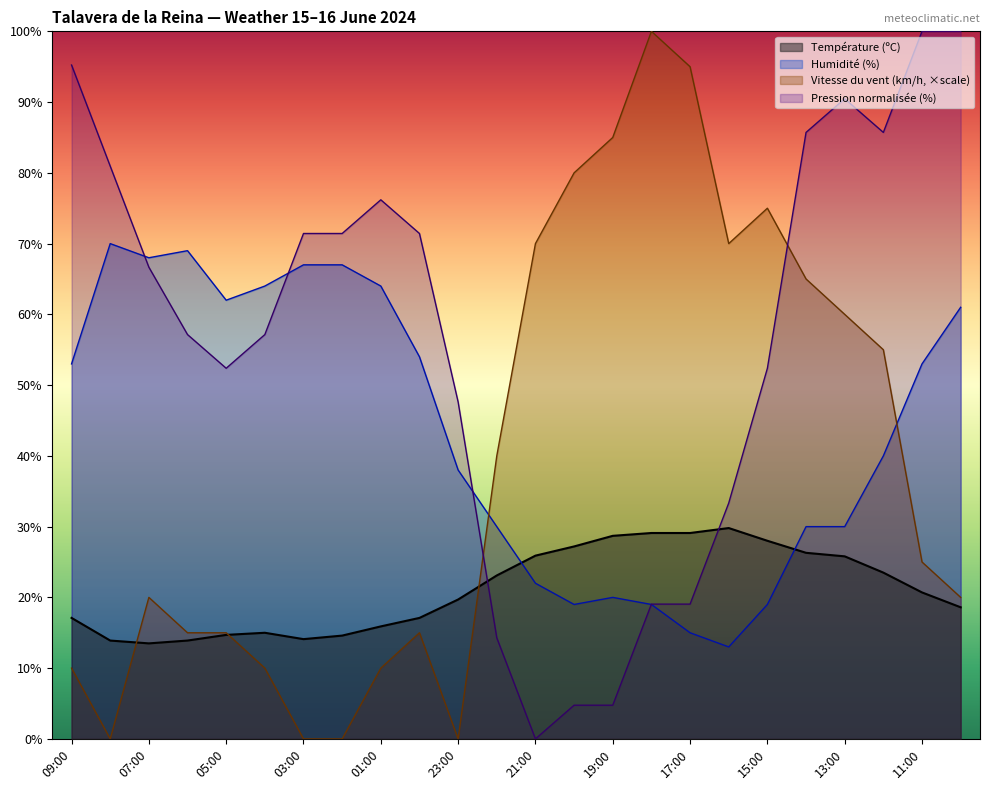

How many intersections are there between Vitesse du vent (km/h) and Pression (hPa)?

2